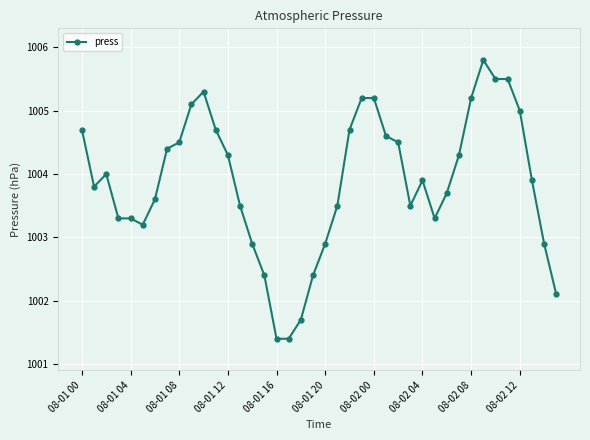

What is the difference between the second highest and minimum values?

4.1